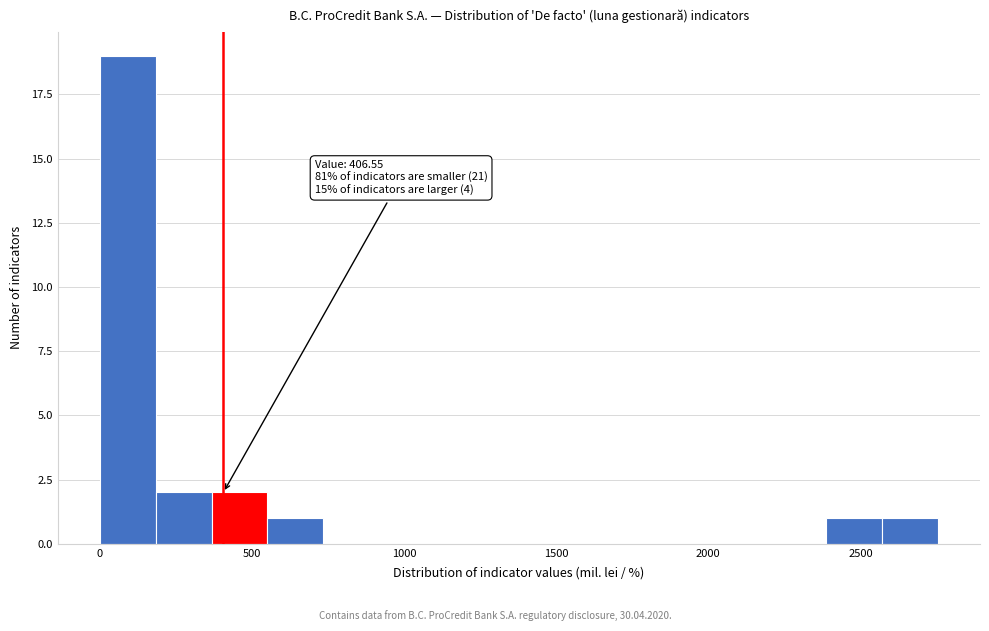

Read against the x-axis, roughly where is the centre of the tallest bar?

100